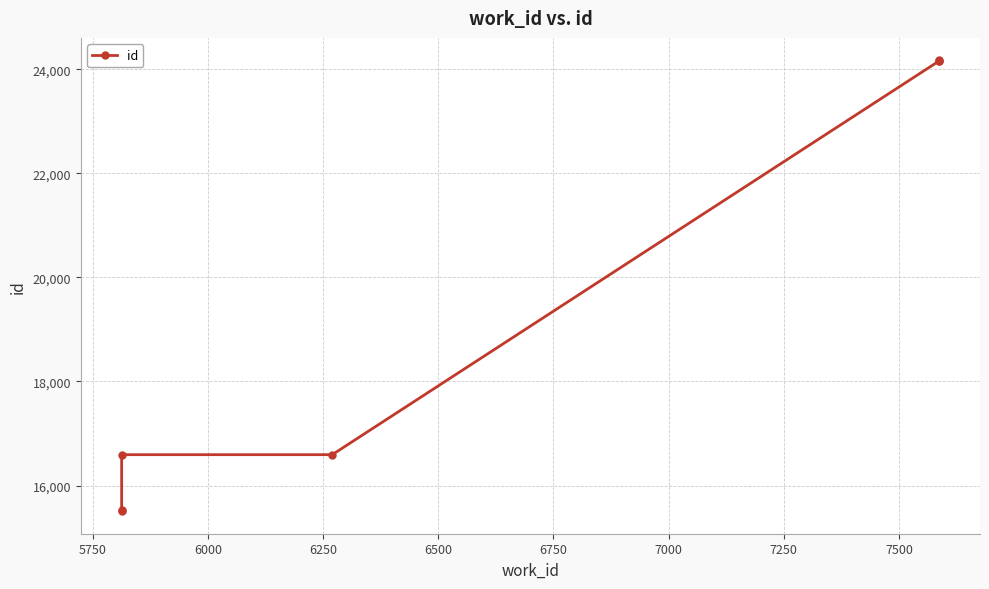

Count the number of values greater than 16593.

3